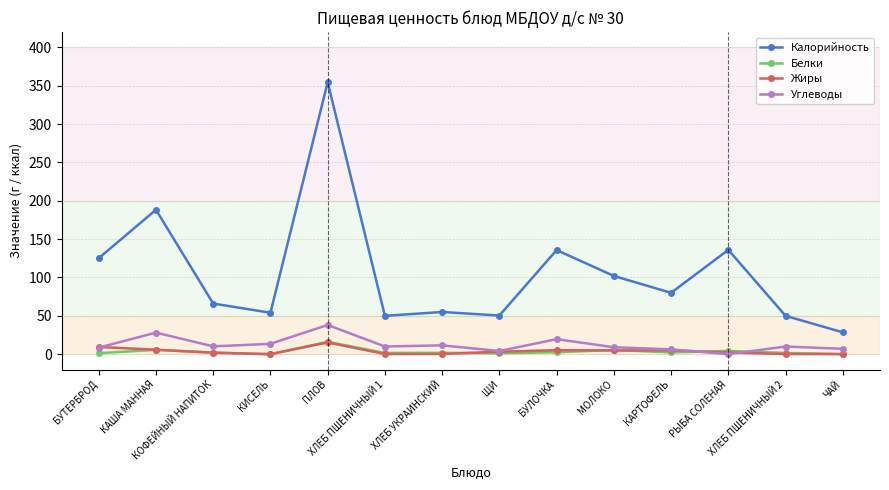

True or false: Белки and Калорийность intersect in this chart.

False